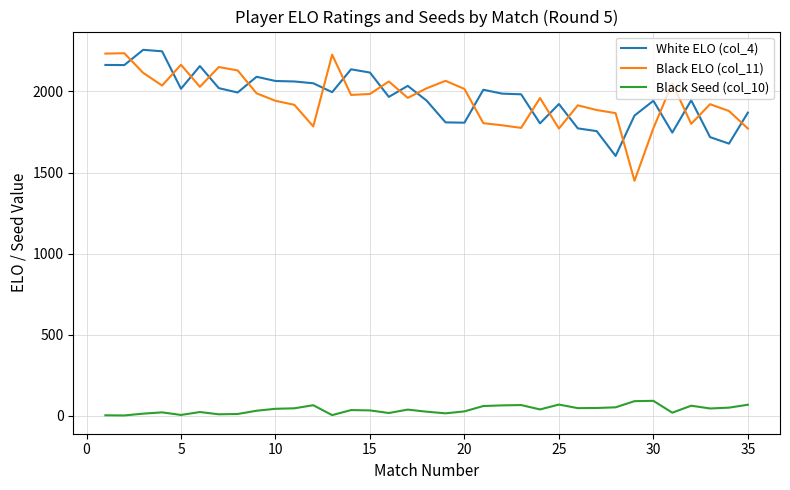

True or false: Black ELO (col_11) and Black Seed (col_10) cross at least once.

False